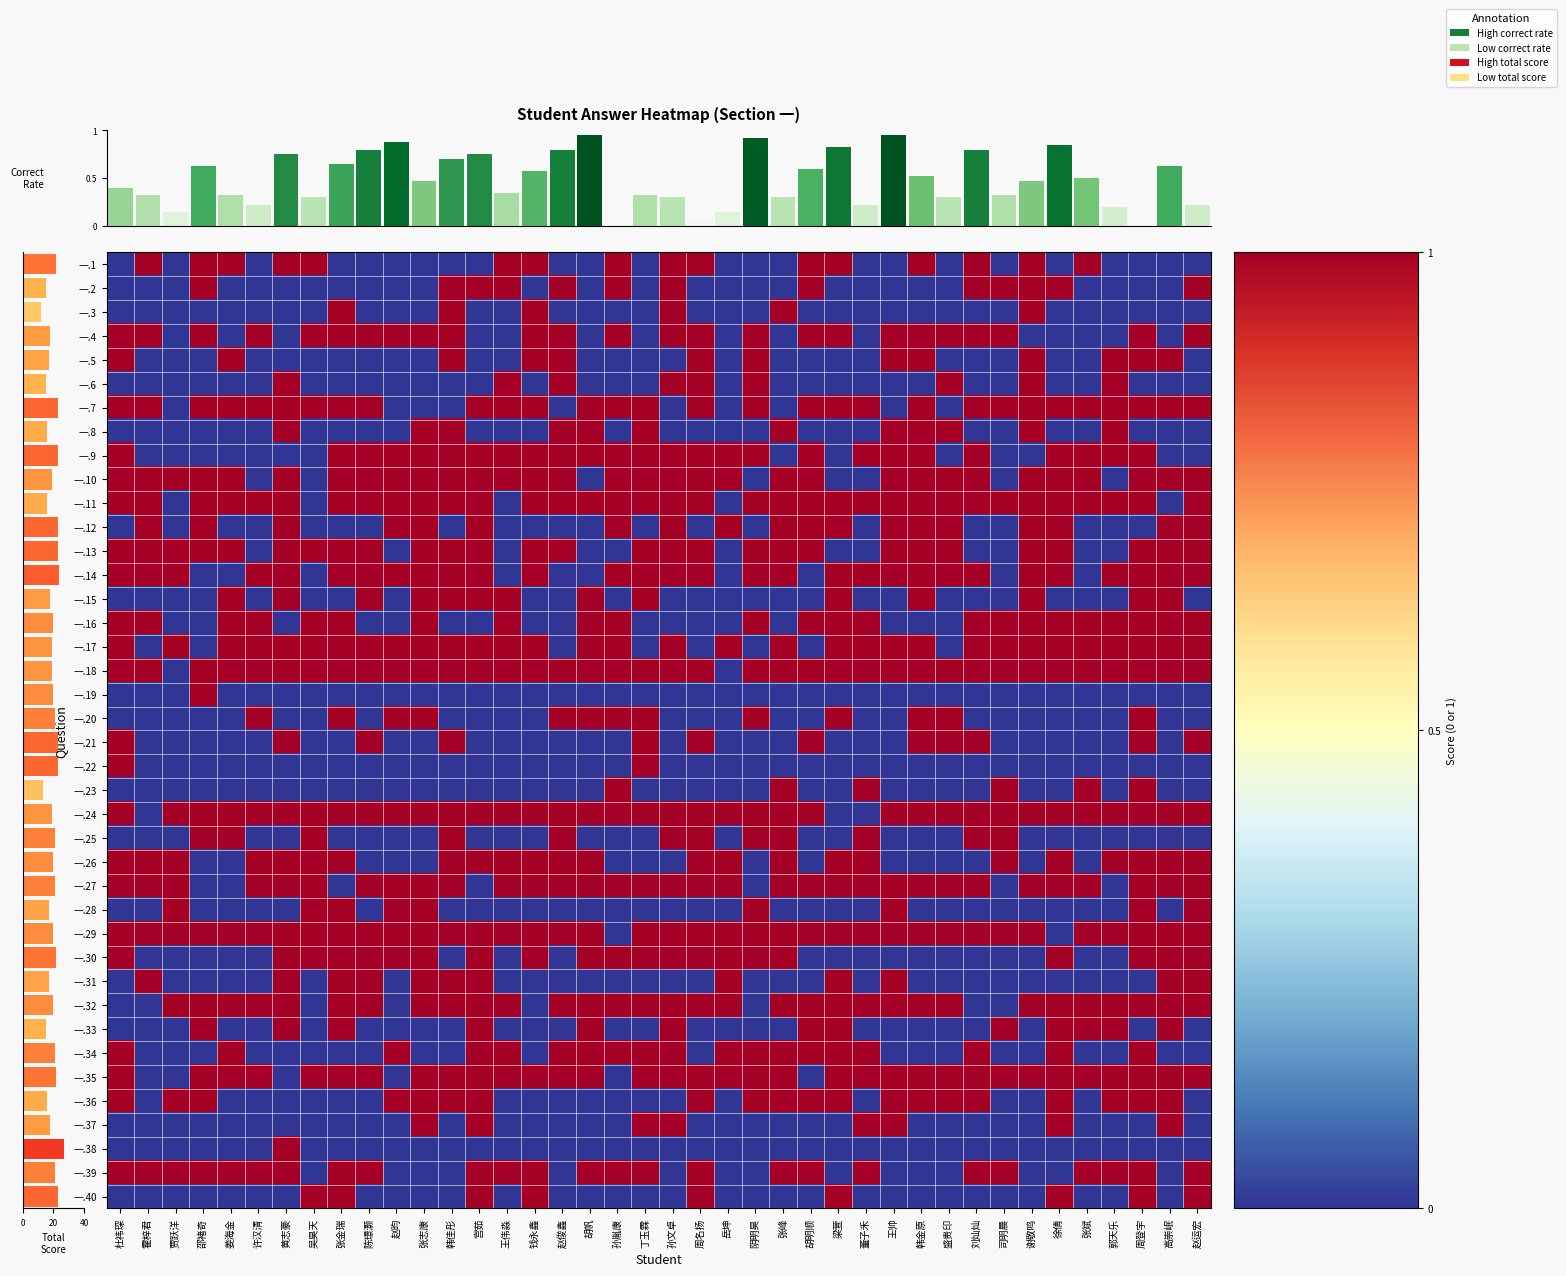

What is the difference between the highest and lowest values at 阴明昊?

1